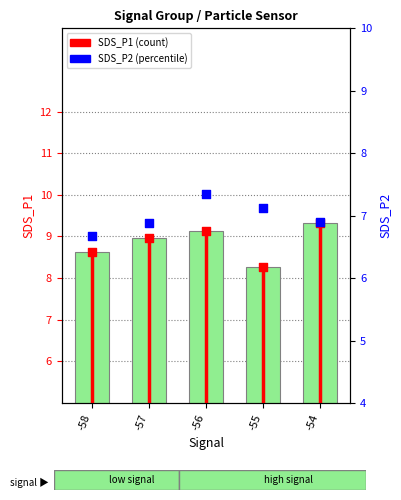

At how many categories does at least one series exceed 6?

5